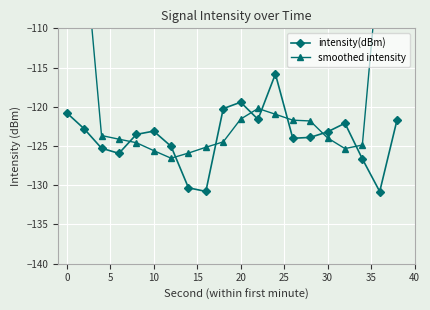

How many interior local peaks does the intensity(dBm) series have?

4